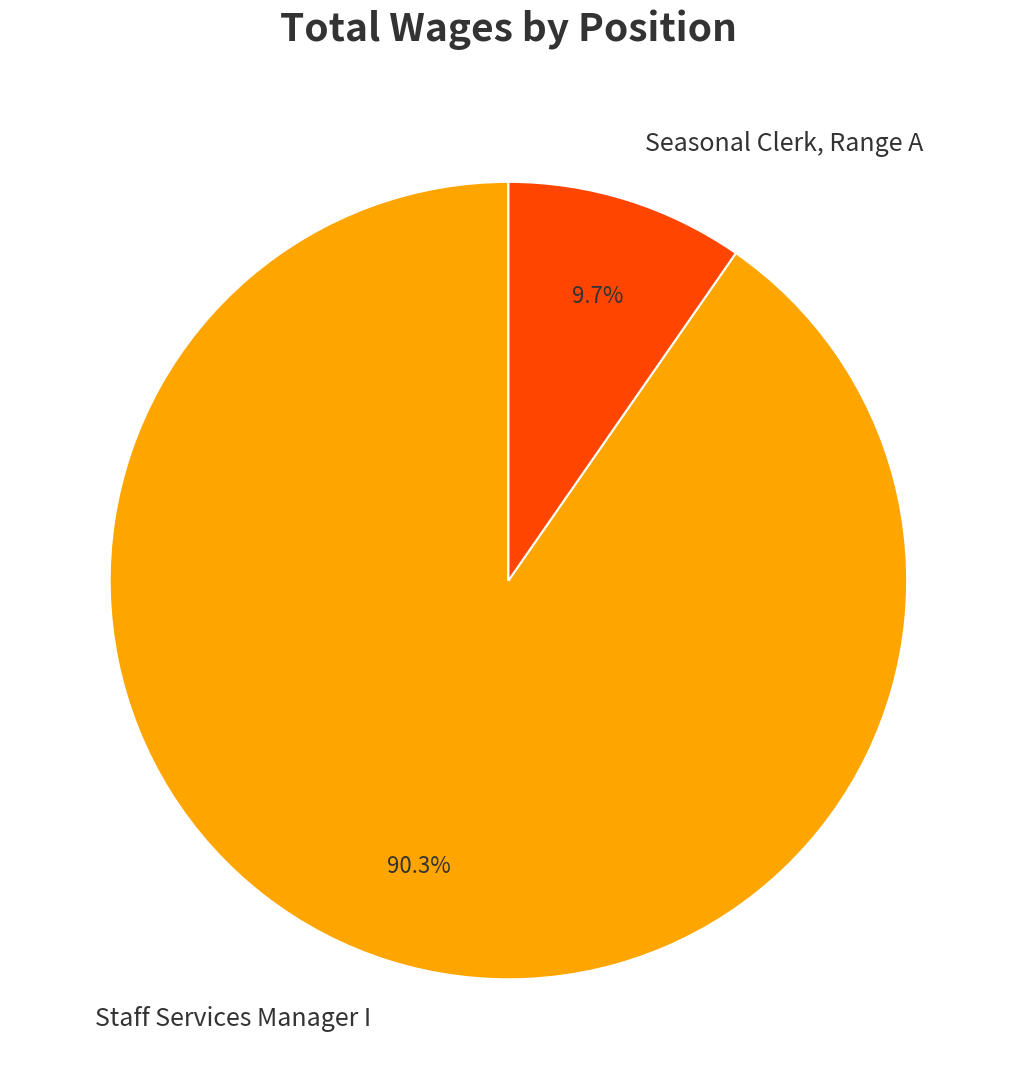

To the nearest percent, what percentage of the pie is Staff Services Manager I?

90%